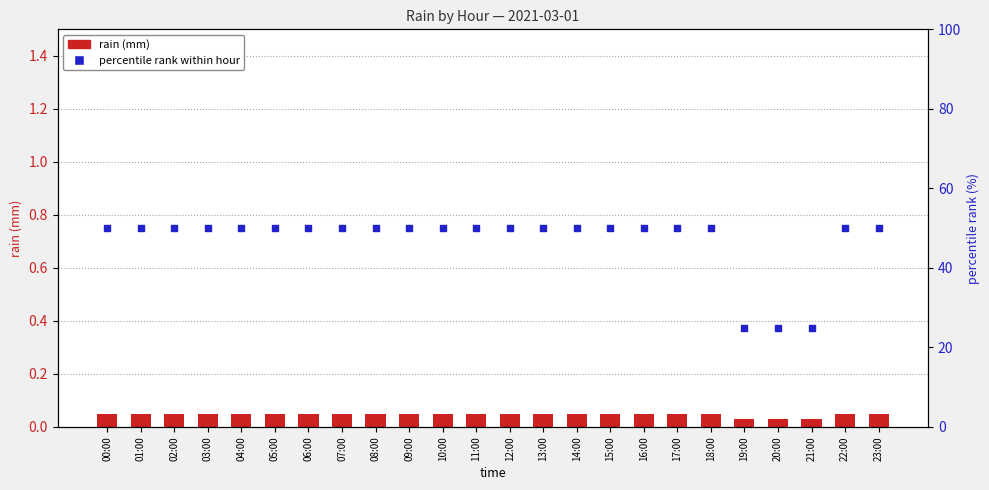

What are all the series names shown in the legend?

rain (mm), percentile rank within hour